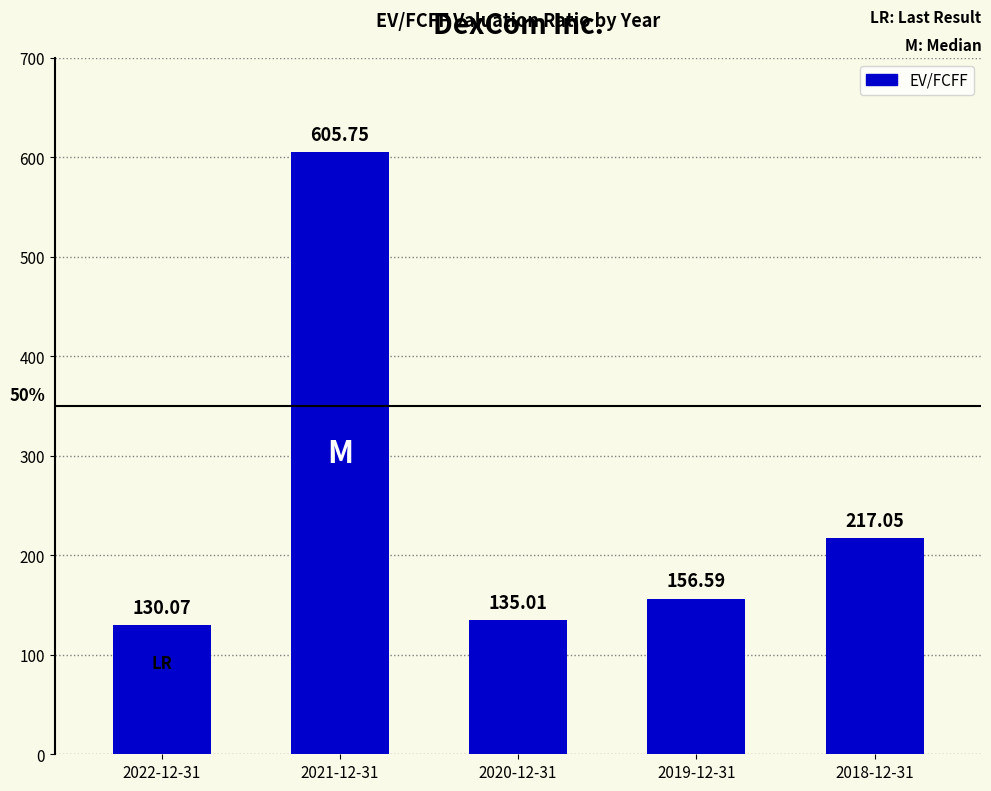

What is the sum of all values?

1244.5